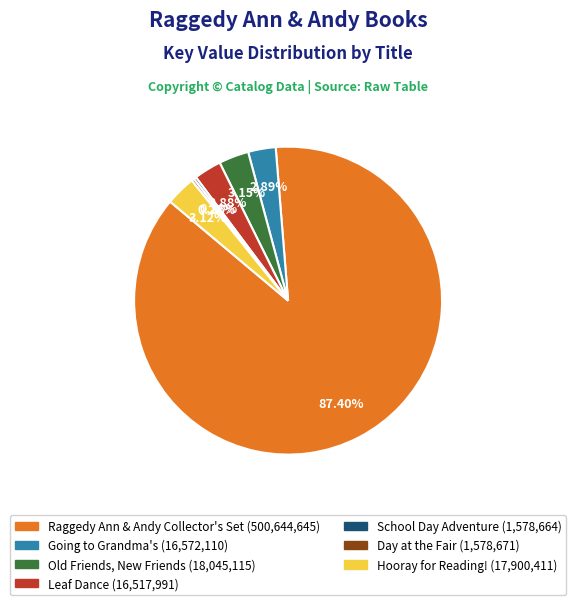

Approximately how many times larger is the value at Old Friends, New Friends compared to Going to Grandma's?

1.1